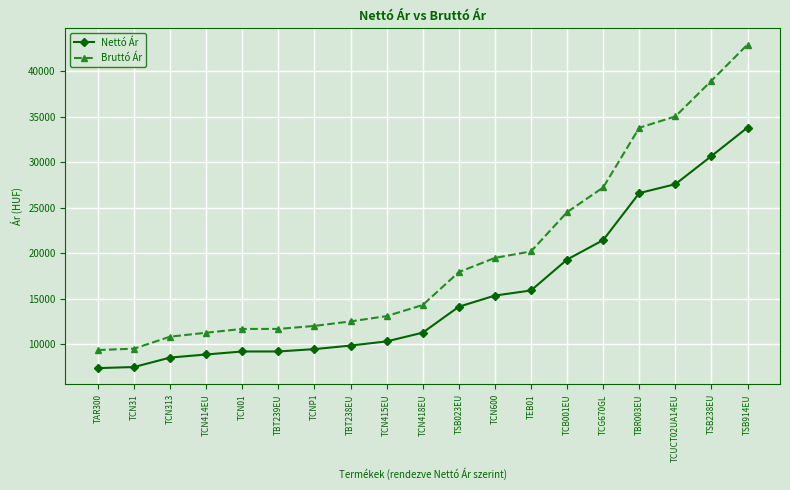

What is the sum of all Bruttó Ár values?

376225